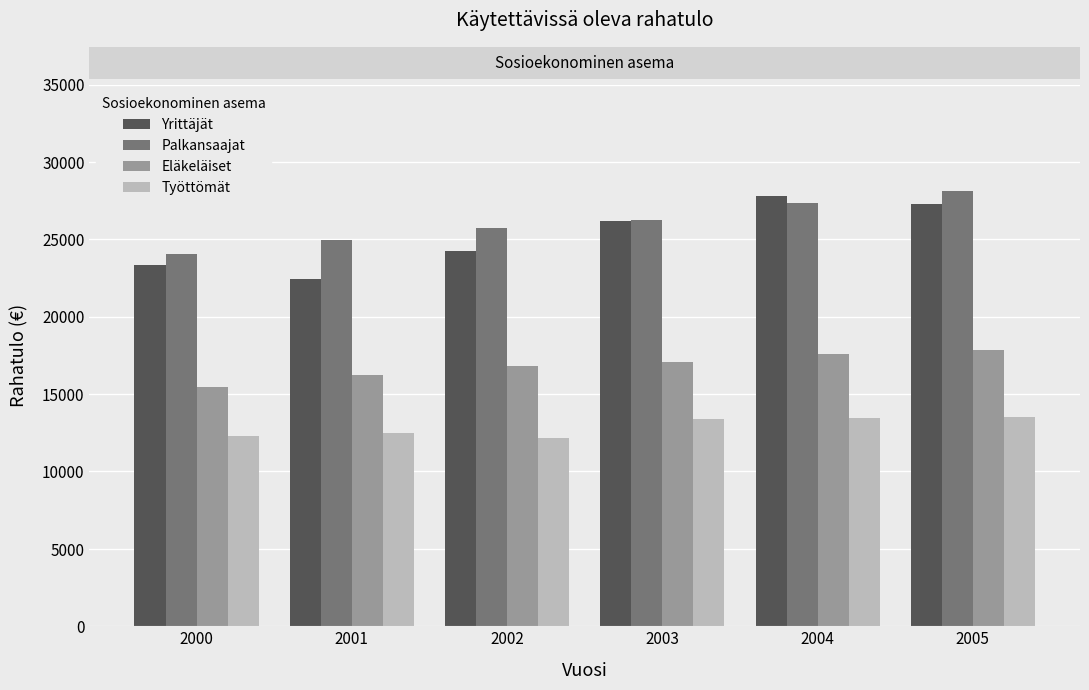

Are the bars horizontal?

No